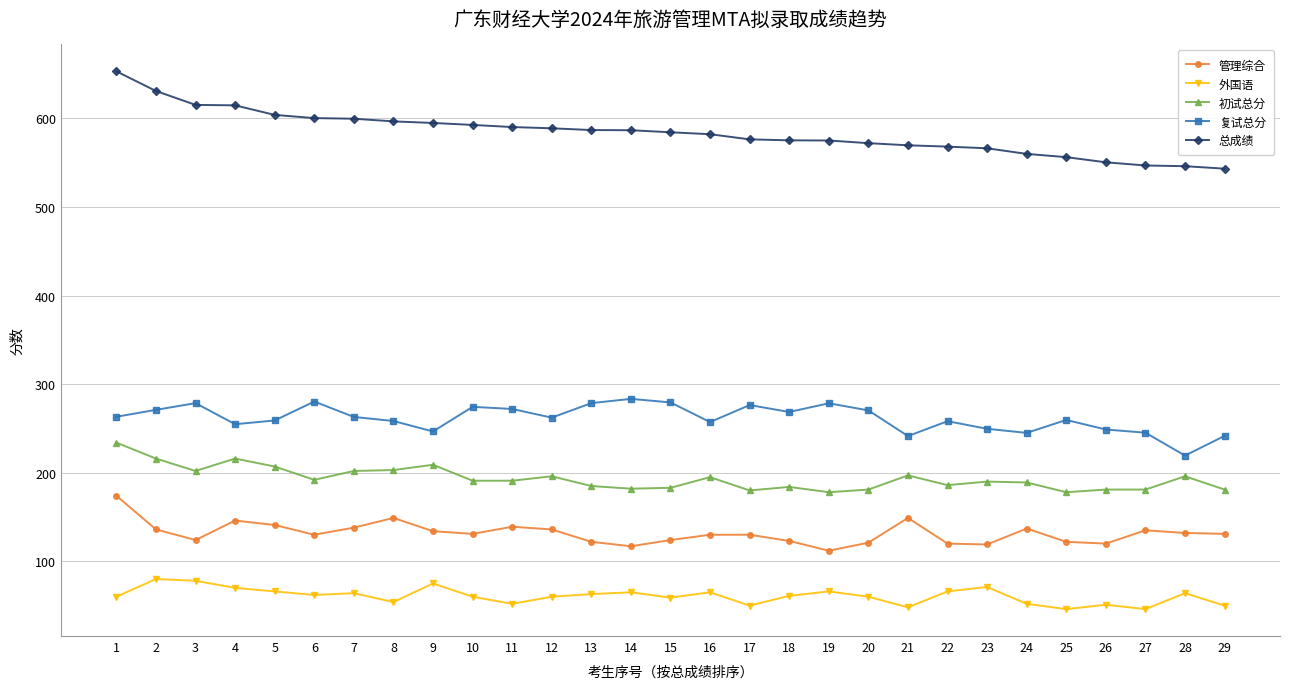

True or false: 外国语 has more than 1 points higher than both neighbors.

True